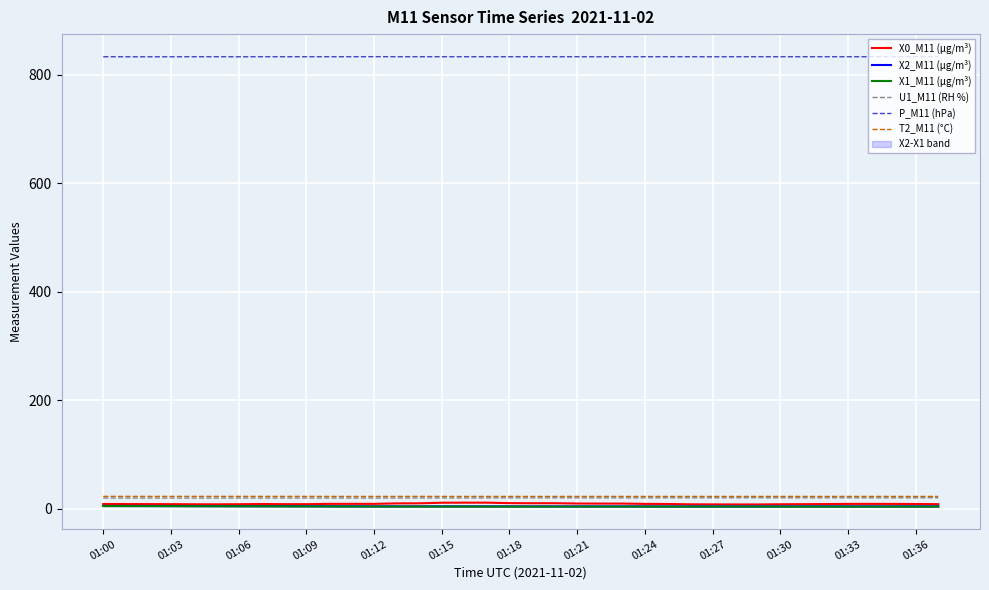

How many categories are shown in the chart?

38